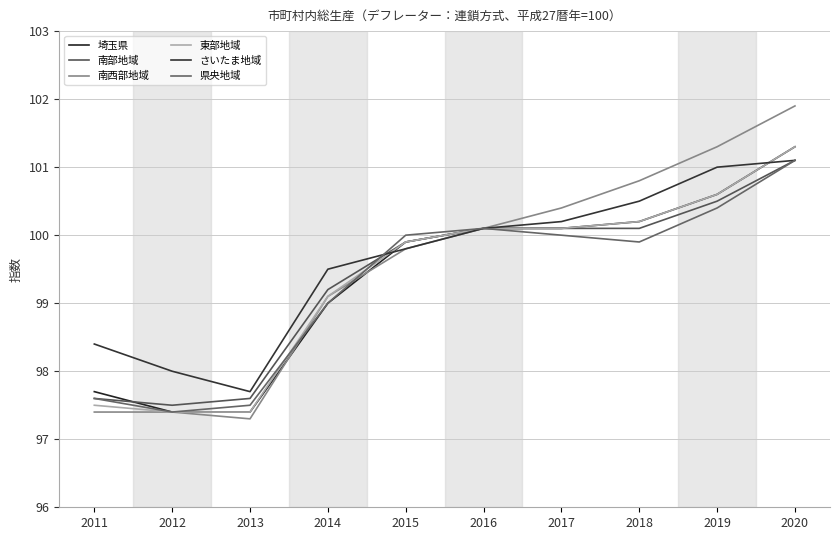

How many lines are shown in the chart?

6